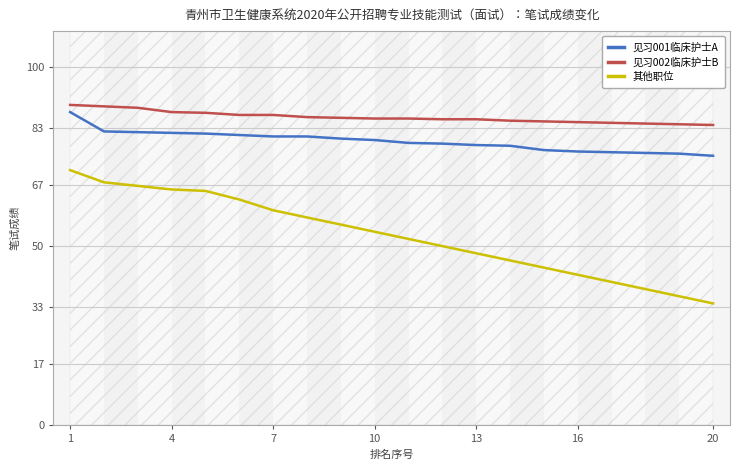

What is the lowest value of the 其他职位 series?

34.0